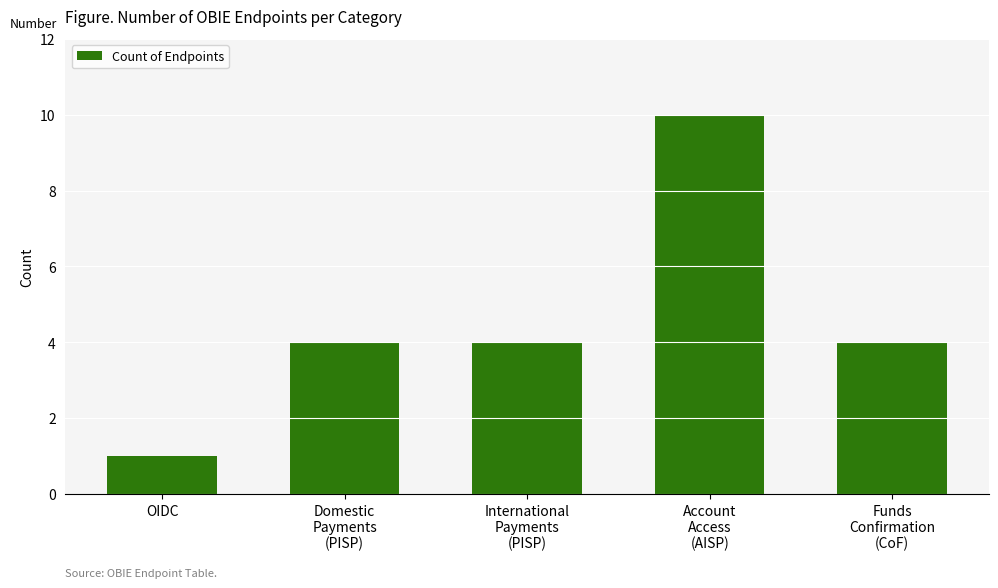

What is the sum of the values at OIDC and International
Payments
(PISP)?

5